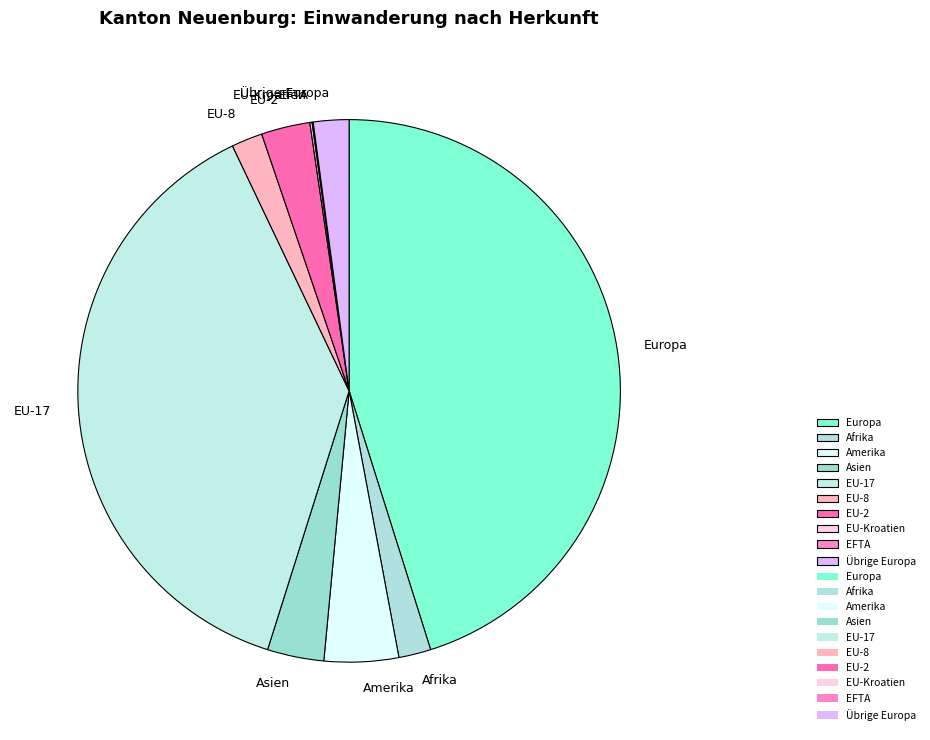

Which slice is the largest?

Europa